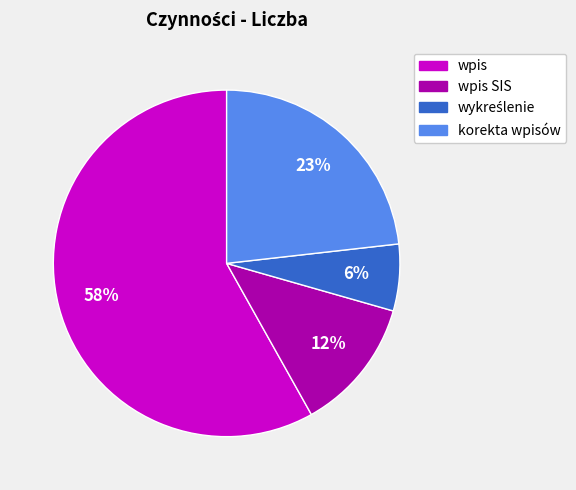

To the nearest percent, what is the average slice percentage?

25%